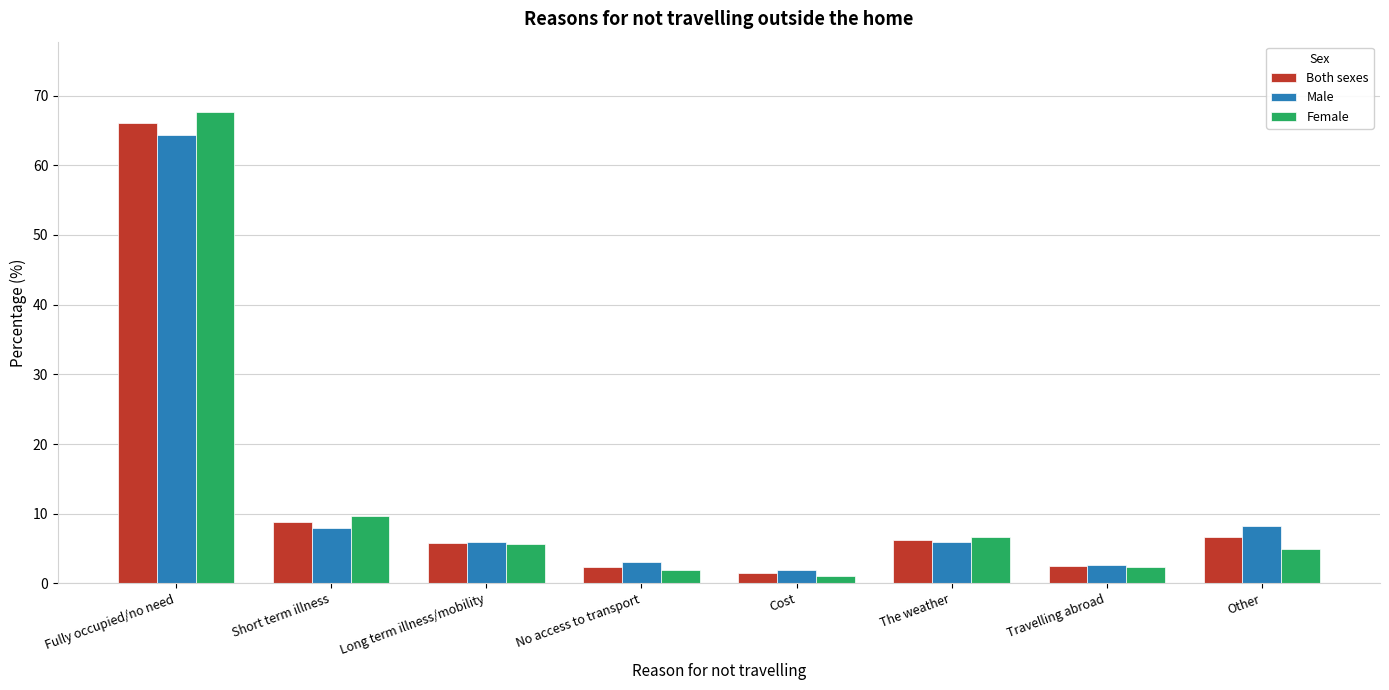

What is the sum of all Female values?

100.0